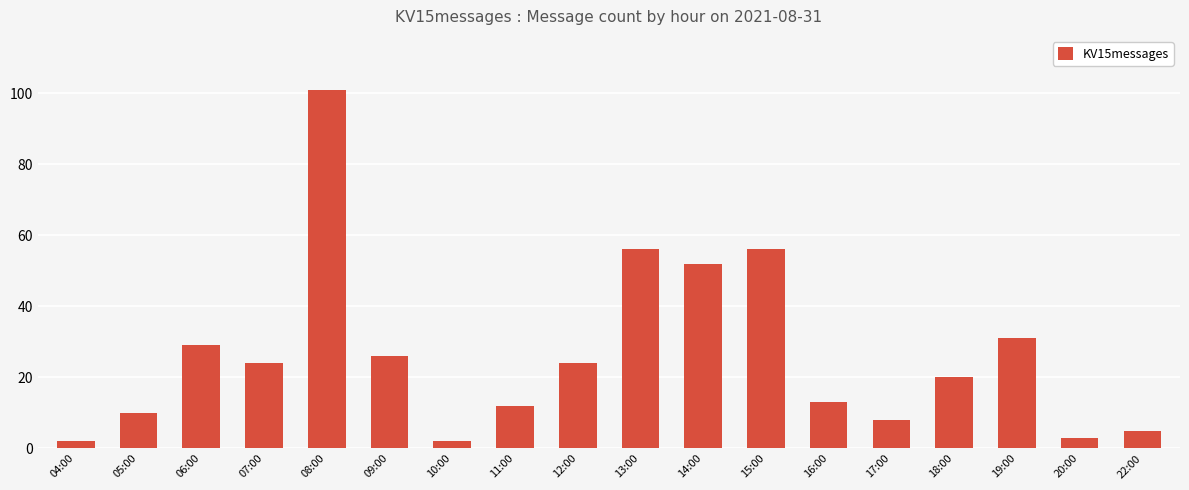

True or false: the data shows 9 at 06:00.

False